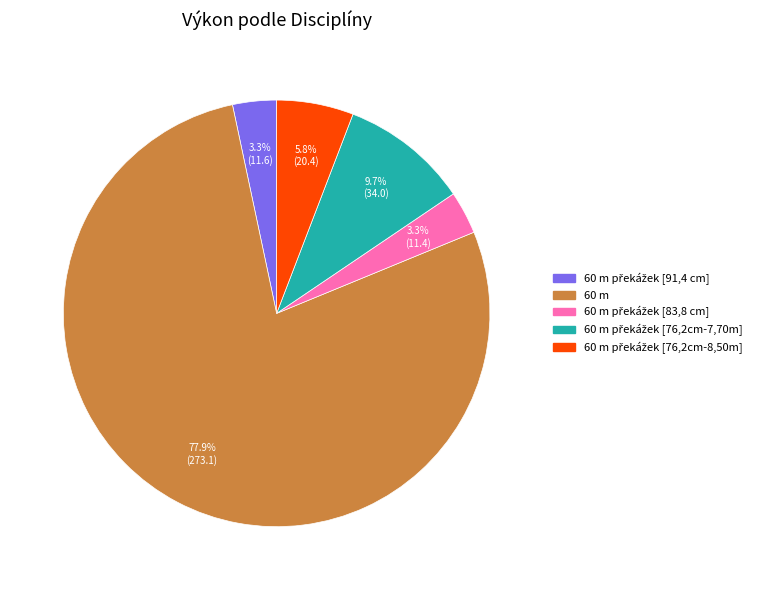

How many slices are in this pie chart?

5